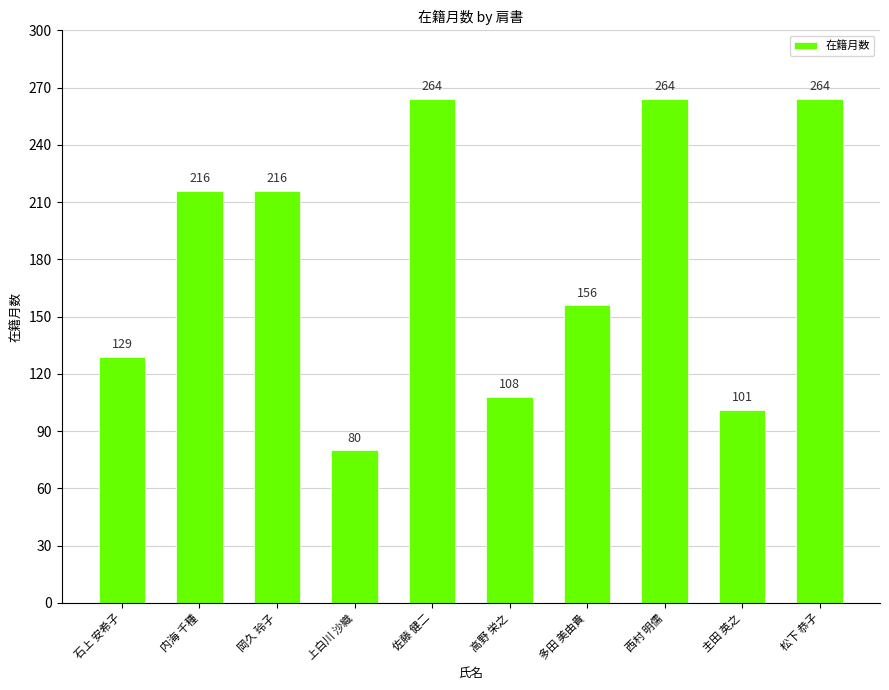

Reading left to right, extract all data points from this chart.

石上 安希子=129	内海 千種=216	岡久 玲子=216	上白川 沙織=80	佐藤 健二=264	高野 栄之=108	多田 美由貴=156	西村 明儒=264	主田 英之=101	松下 恭子=264